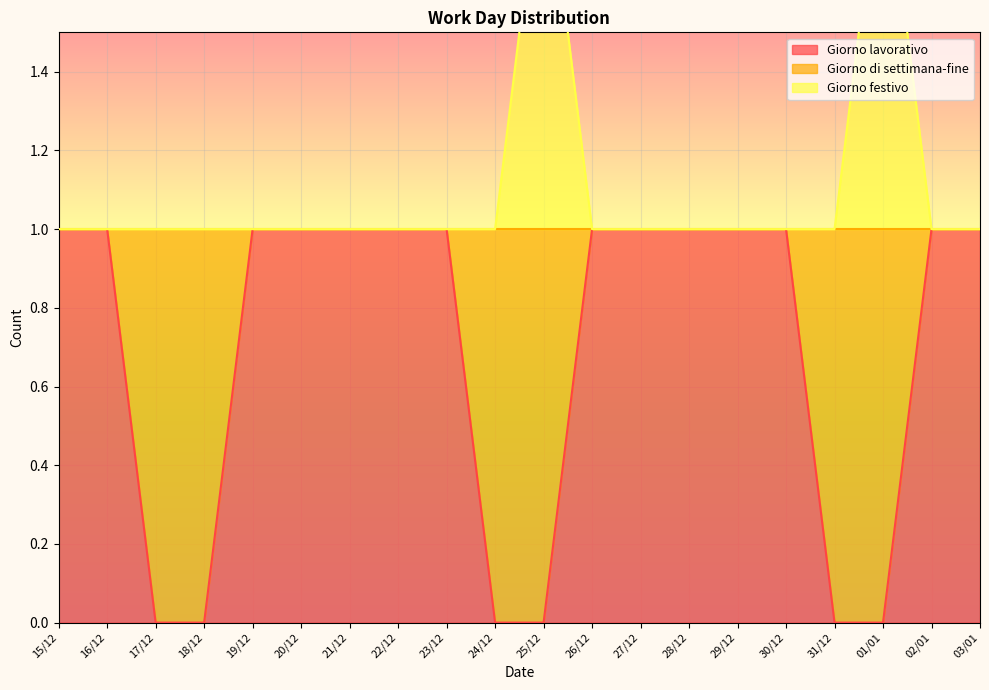

Where is Giorno festivo nearest to the value 1?

15/12